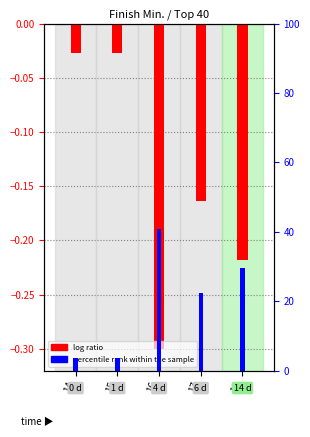

True or false: percentile rank within the sample has a value of 6.6 at 14.

False